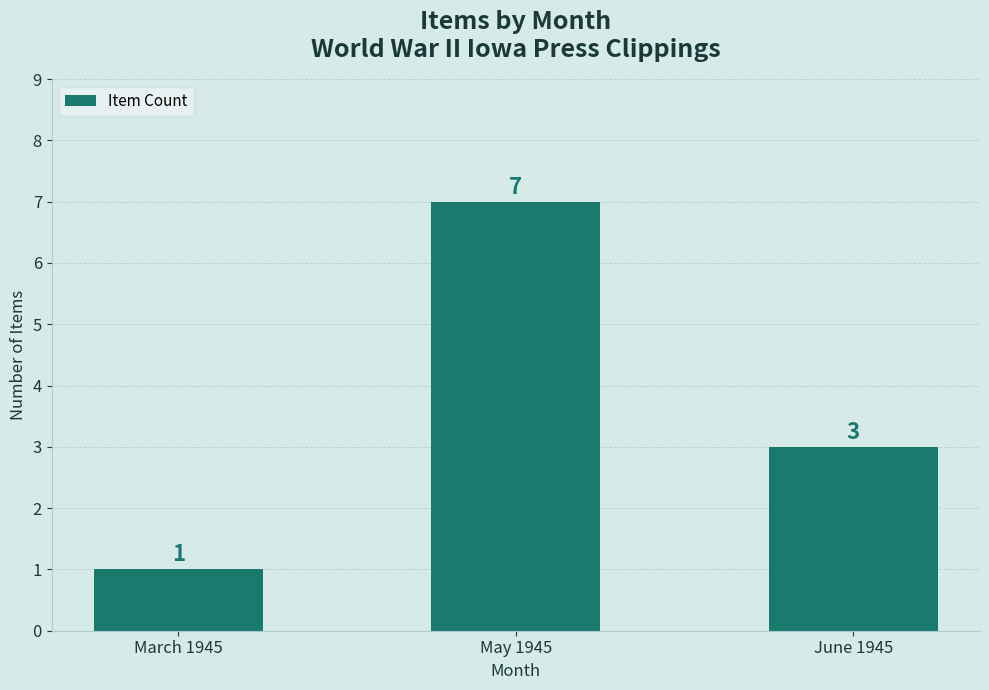

The chart shows a value of 11 at May 1945. True or false?

False